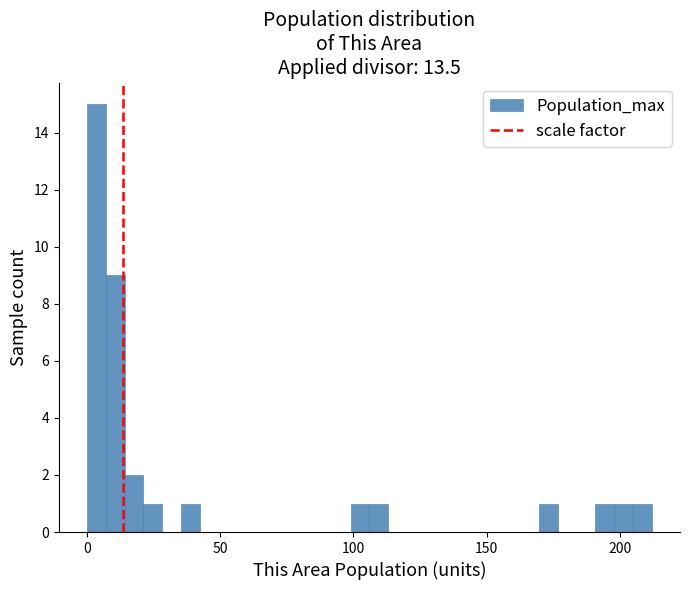

Read against the x-axis, roughly where is the centre of the tallest bar?

5